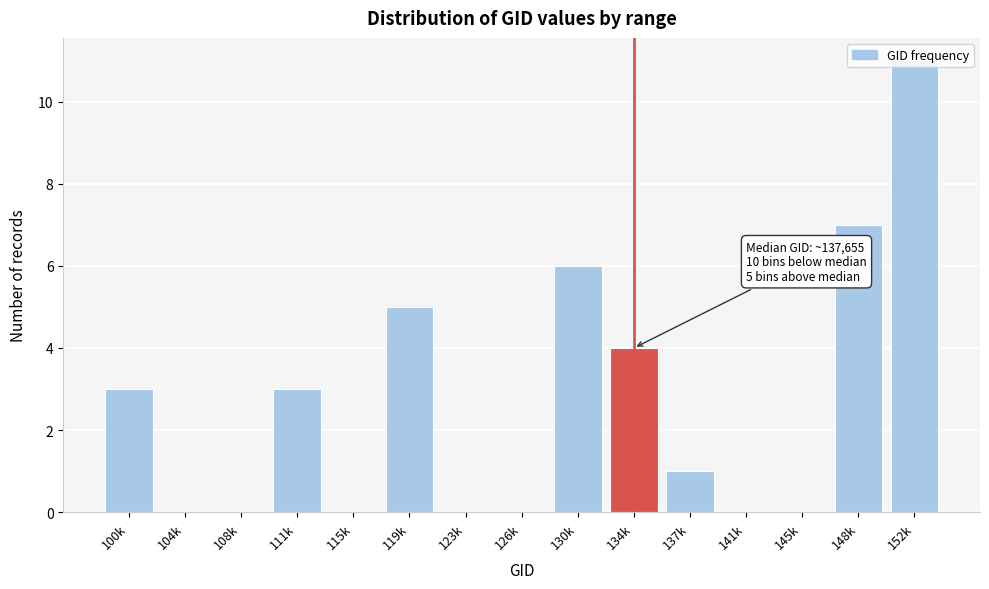

What is the sum of the values at 134k and 108k?

4